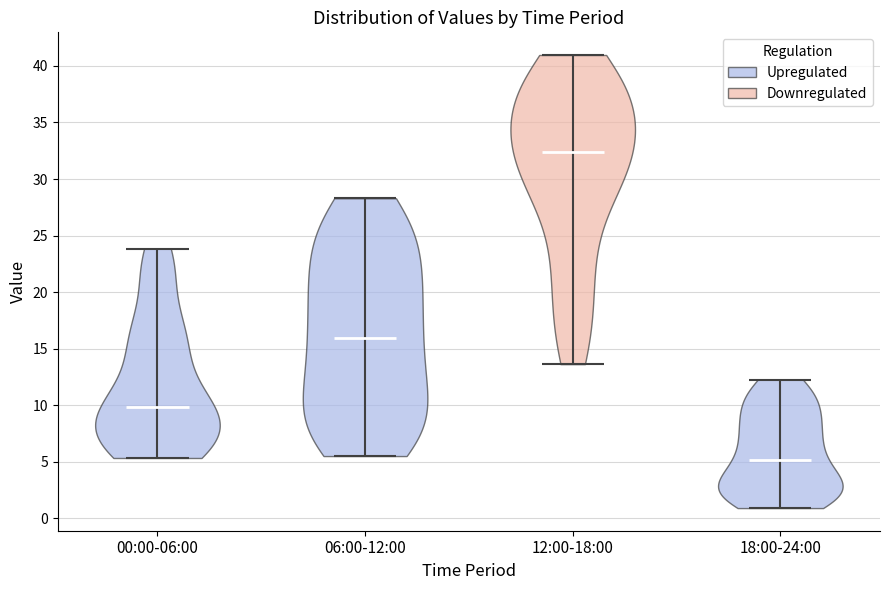

Where does the median line of the violin for 18:00-24:00 sit on the y-axis? The values are not printed on the chart, so give them approximately, as read against the axis.

5.0